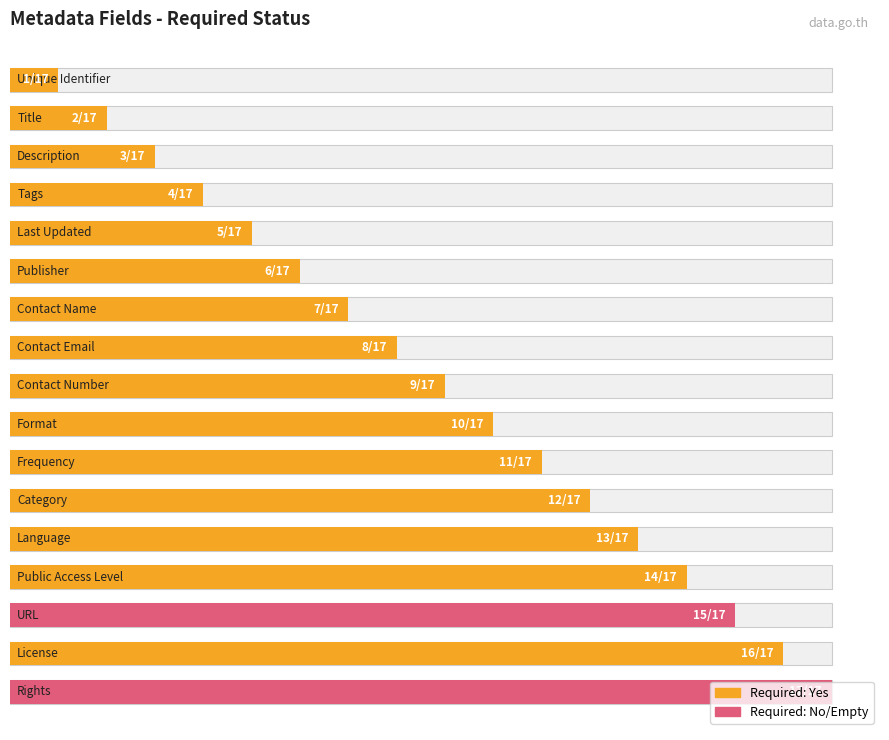

What is the label of the 3rd bar from the left?

Description